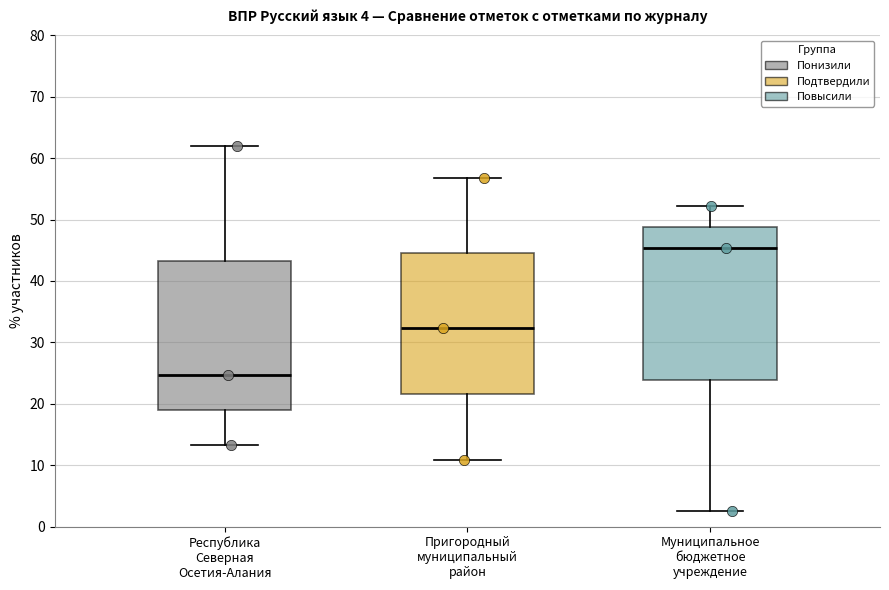

Which box has the lowest median line?

Республика Северная Осетия-Алания